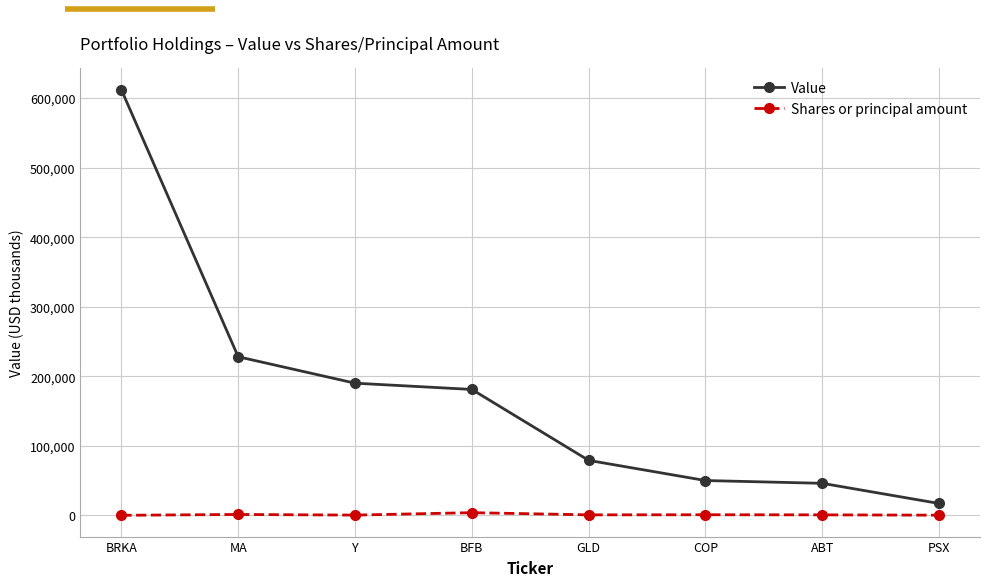

Where is Value nearest to the value 314500?

MA